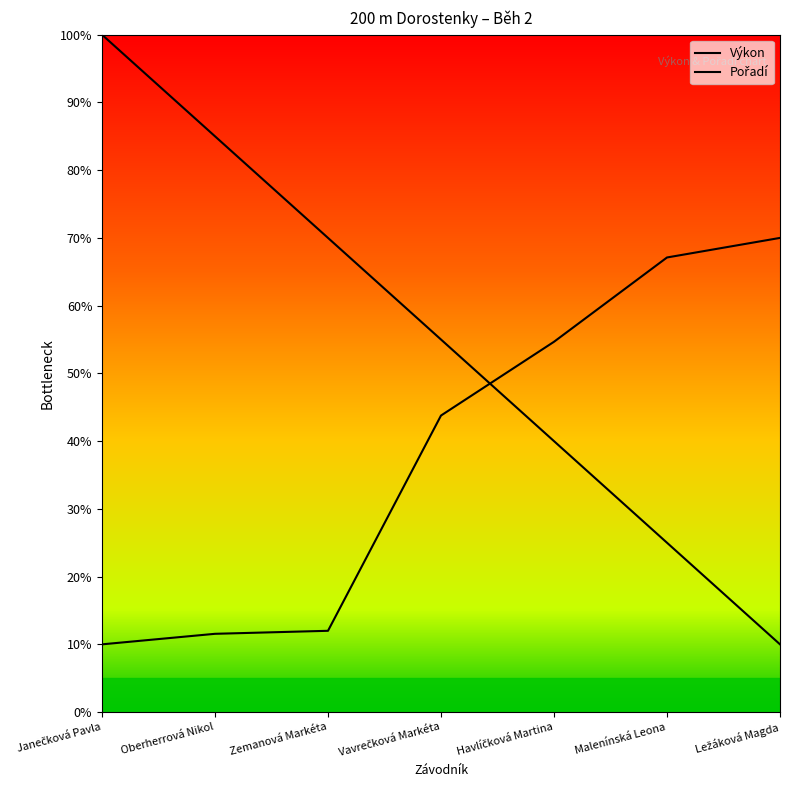

Does the chart have visible grid lines?

No